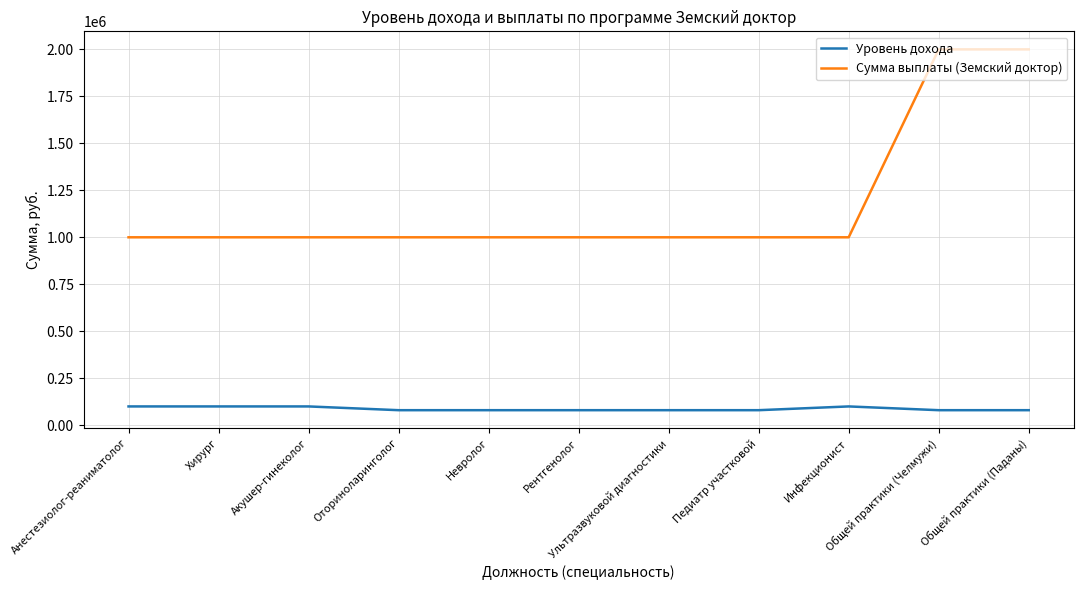

Rank the series by their maximum value, from lowest to highest.

Уровень дохода, Сумма выплаты (Земский доктор)